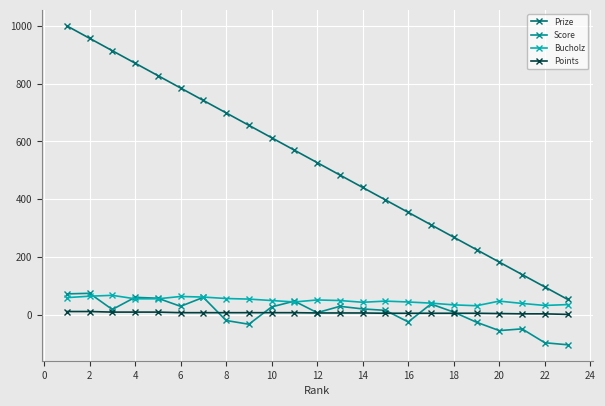

Which series has the largest range (max minus min)?

Prize